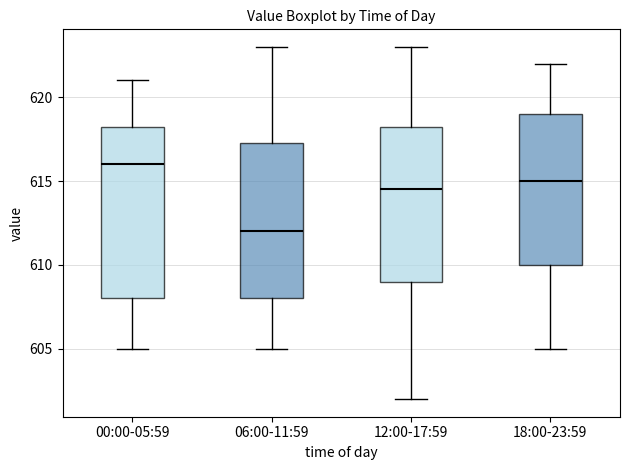

Reading left to right, transcribe this box plot: for each box, give where its median line is, the range the box spans, and where its two whiskers end, as read against the y-axis. The values are not printed on the chart, so give them approximately, as read against the axis.

00:00-05:59: median 616.0, box 608.0 to 618.5, whiskers 605.0 to 621.0
06:00-11:59: median 612.0, box 608.0 to 617.5, whiskers 605.0 to 623.0
12:00-17:59: median 614.5, box 609.0 to 618.5, whiskers 602.0 to 623.0
18:00-23:59: median 615.0, box 610.0 to 619.0, whiskers 605.0 to 622.0